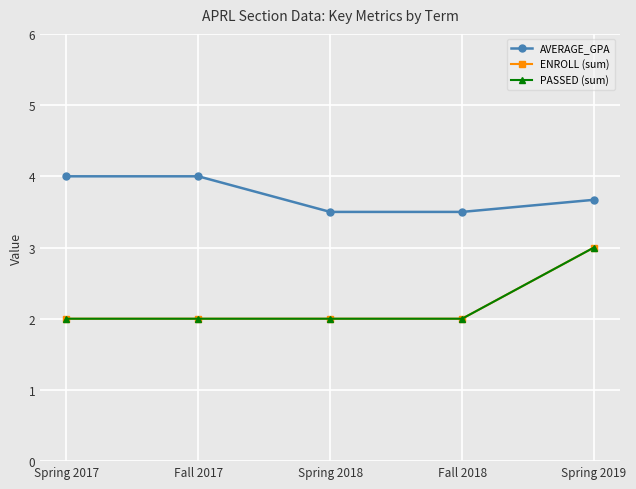

Between Fall 2017 and Spring 2018, which series saw the biggest shift?

AVERAGE_GPA